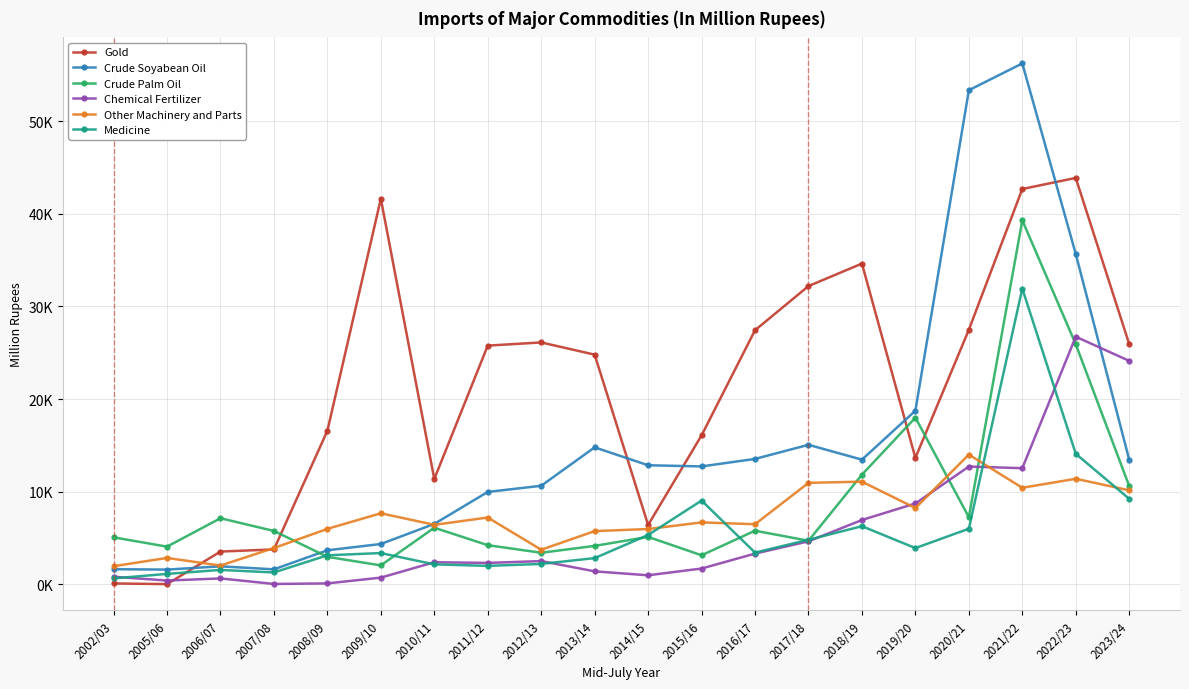

Reading left to right, transcribe all the data shown in this chart.

Gold: 2002/03=75.0	2005/06=2.9	2006/07=3519.9	2007/08=3750.5	2008/09=16574.6	2009/10=41635.8	2010/11=11357.6	2011/12=25770.4	2012/13=26113.9	2013/14=24794.1	2014/15=6389.6	2015/16=16074.3	2016/17=27432.1	2017/18=32203.5	2018/19=34633.9	2019/20=13637.5	2020/21=27486.0	2021/22=42691.2	2022/23=43886.4	2023/24=25934.7
Crude Soyabean Oil: 2002/03=1614.2	2005/06=1572.9	2006/07=1924.2	2007/08=1600.0	2008/09=3658.6	2009/10=4337.5	2010/11=6507.6	2011/12=9962.3	2012/13=10627.5	2013/14=14778.5	2014/15=12843.9	2015/16=12719.7	2016/17=13529.1	2017/18=15053.5	2018/19=13450.8	2019/20=18741.1	2020/21=53364.3	2021/22=56256.7	2022/23=35670.9	2023/24=13444.6
Crude Palm Oil: 2002/03=5055.6	2005/06=4051.1	2006/07=7121.5	2007/08=5746.8	2008/09=2949.3	2009/10=2026.4	2010/11=6096.6	2011/12=4210.6	2012/13=3390.8	2013/14=4133.6	2014/15=5104.2	2015/16=3119.0	2016/17=5773.1	2017/18=4689.2	2018/19=11826.8	2019/20=17991.2	2020/21=7234.9	2021/22=39310.7	2022/23=25915.5	2023/24=10598.3
Chemical Fertilizer: 2002/03=800.6	2005/06=389.1	2006/07=617.3	2007/08=19.6	2008/09=79.8	2009/10=703.5	2010/11=2368.1	2011/12=2291.3	2012/13=2493.1	2013/14=1382.7	2014/15=956.8	2015/16=1686.6	2016/17=3299.8	2017/18=4625.5	2018/19=6929.7	2019/20=8715.5	2020/21=12706.6	2021/22=12527.2	2022/23=26732.5	2023/24=24123.6
Other Machinery and Parts: 2002/03=1936.3	2005/06=2830.7	2006/07=2007.4	2007/08=3902.0	2008/09=5972.3	2009/10=7656.1	2010/11=6409.2	2011/12=7197.5	2012/13=3719.1	2013/14=5729.5	2014/15=5955.6	2015/16=6670.2	2016/17=6474.1	2017/18=10943.9	2018/19=11073.0	2019/20=8221.9	2020/21=13993.8	2021/22=10410.4	2022/23=11384.5	2023/24=10135.5
Medicine: 2002/03=619.3	2005/06=1108.1	2006/07=1536.9	2007/08=1263.0	2008/09=3117.3	2009/10=3358.0	2010/11=2135.4	2011/12=1976.1	2012/13=2185.4	2013/14=2811.7	2014/15=5312.9	2015/16=9030.0	2016/17=3406.5	2017/18=4793.6	2018/19=6260.2	2019/20=3894.8	2020/21=5988.3	2021/22=31935.6	2022/23=14081.8	2023/24=9219.7